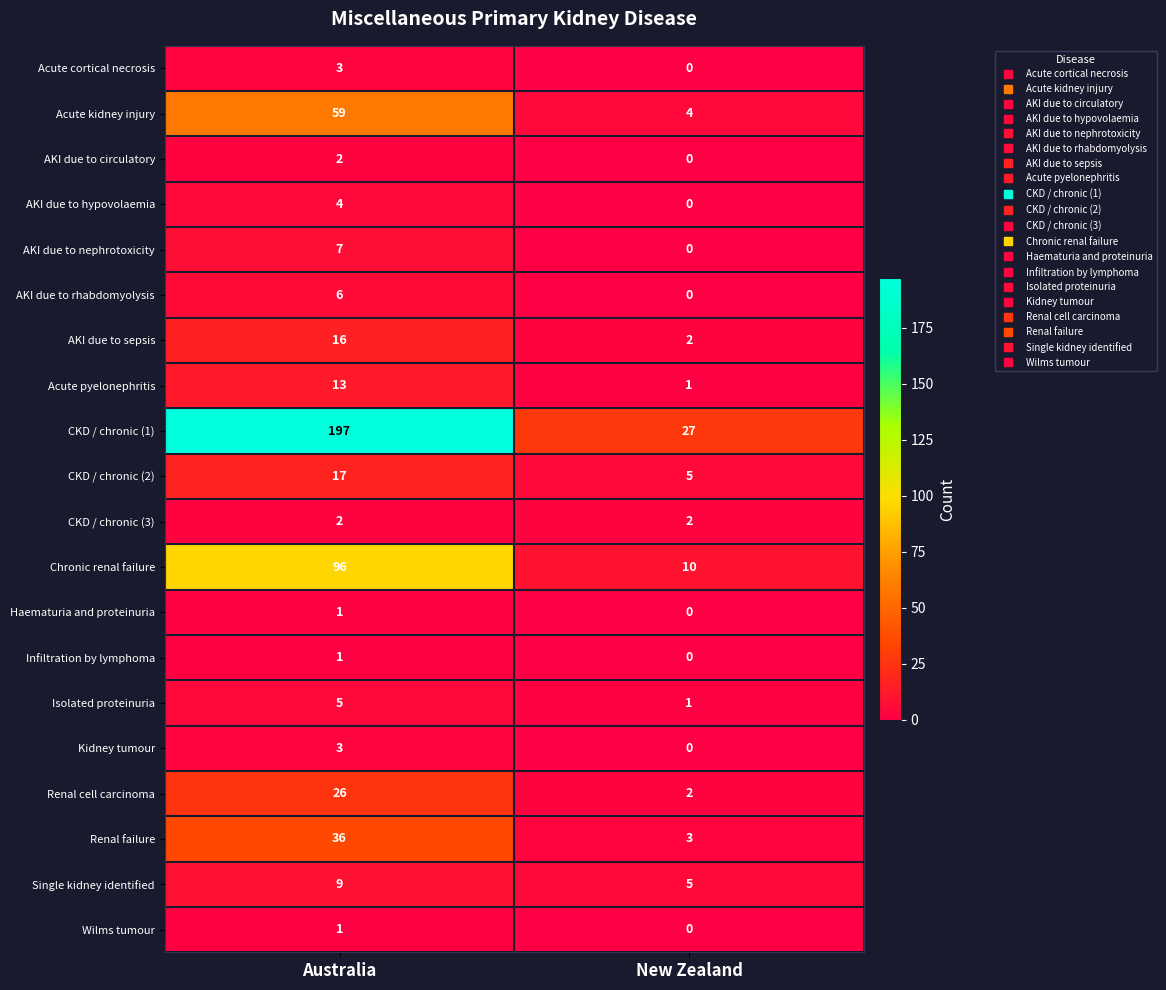

What is the sum of all CKD / chronic (1) values?

224